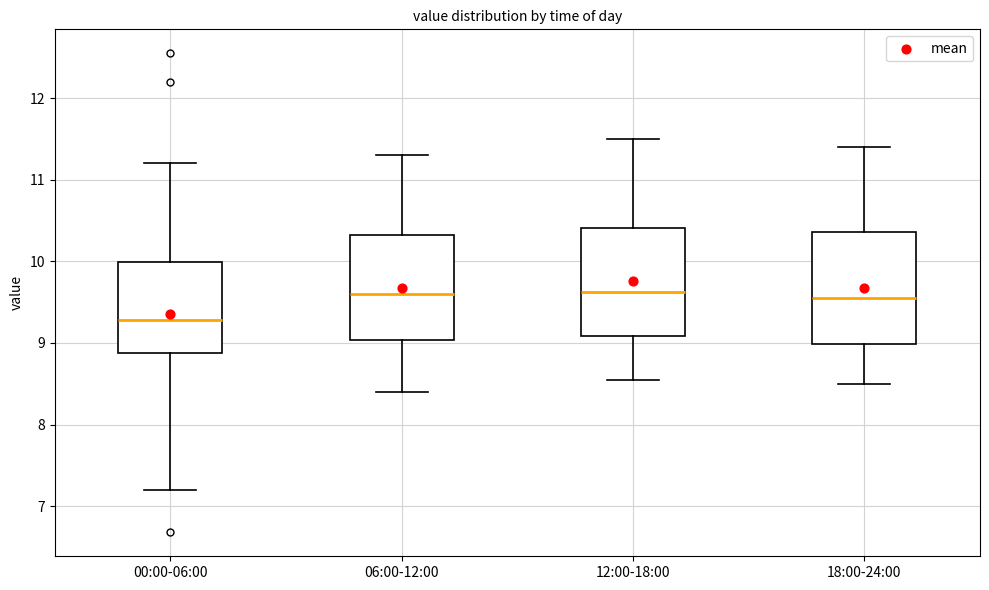

Reading left to right, read every box against the y-axis: the position of its median line, the range the box covers, and the ends of its whiskers. The values are not printed on the chart, so give them approximately, as read against the axis.

00:00-06:00: median 9.3, box 8.9 to 10.0, whiskers 7.2 to 11.2
06:00-12:00: median 9.6, box 9.0 to 10.3, whiskers 8.4 to 11.3
12:00-18:00: median 9.6, box 9.1 to 10.4, whiskers 8.6 to 11.5
18:00-24:00: median 9.6, box 9.0 to 10.4, whiskers 8.5 to 11.4